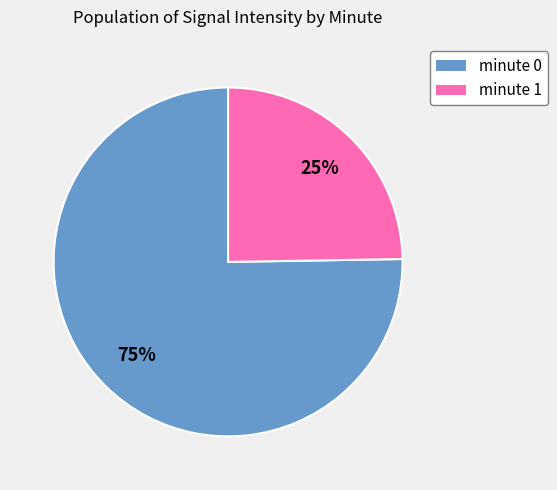

Do minute 1 and minute 0 together represent more than half of the pie?

Yes